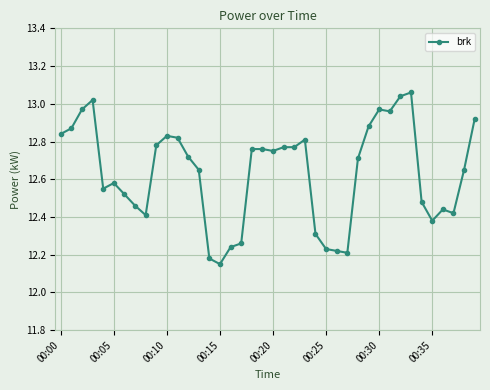

What is the difference between the maximum and minimum values?

0.9